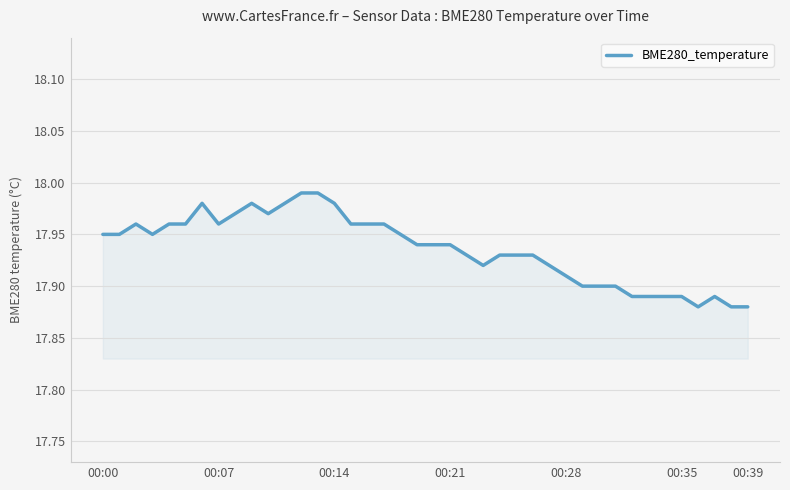

Is it true that the value at 00:35 is 30.9?

False